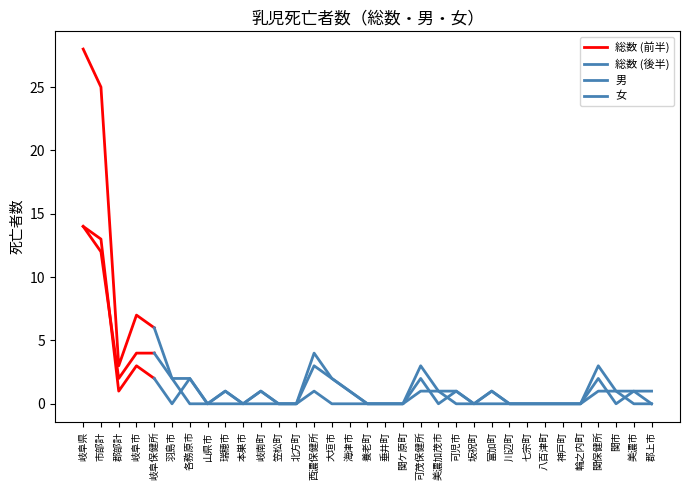

What is the difference between the second highest and second lowest values in the 総数 series?

25